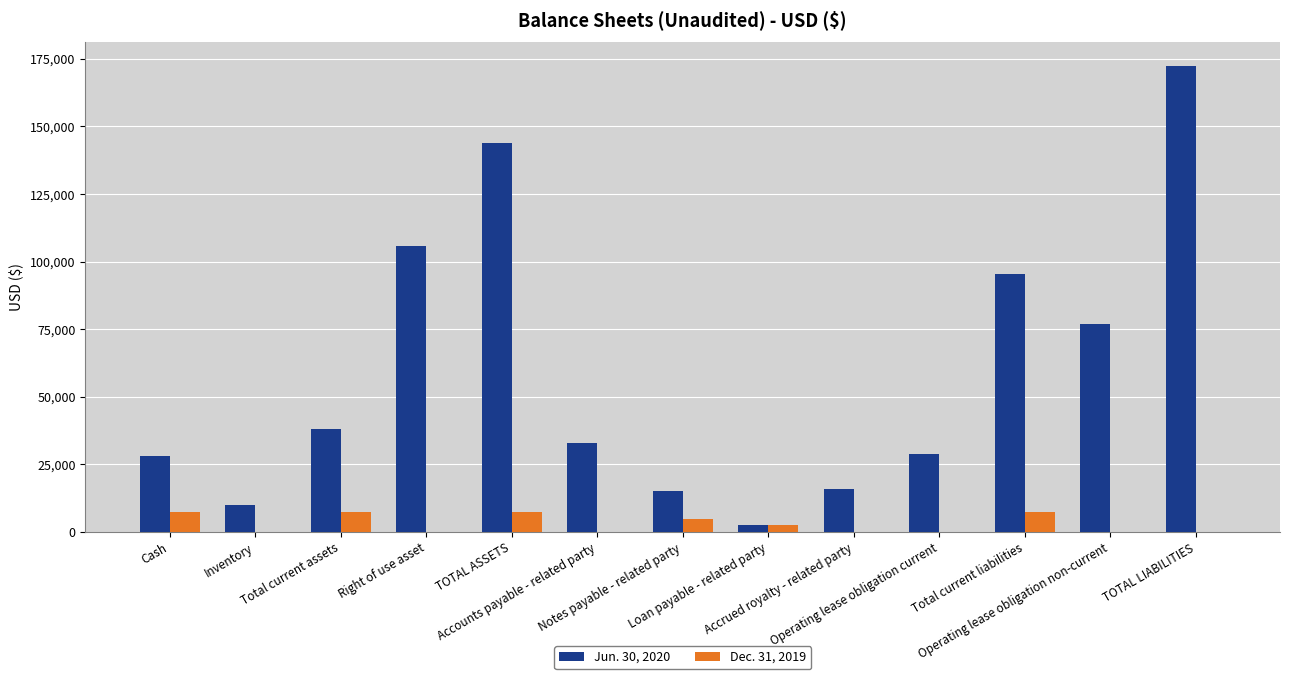

Which series has the largest total across all categories?

Jun. 30, 2020